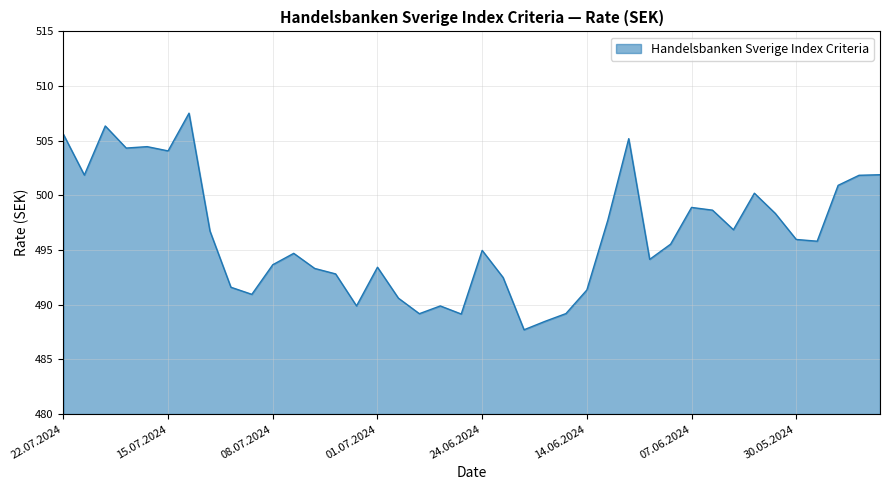

What is the difference between the maximum and minimum values?

19.8